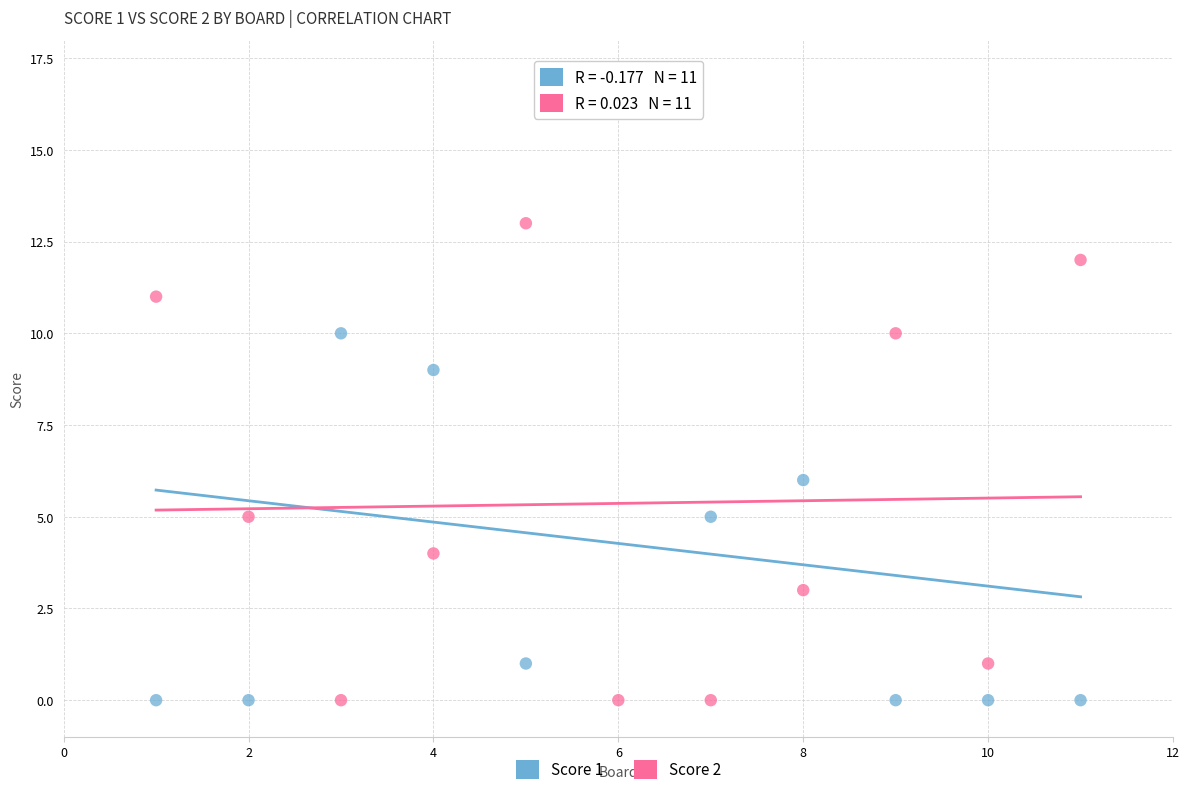

Across all data points, what is the range of X values (max minus min)?

10